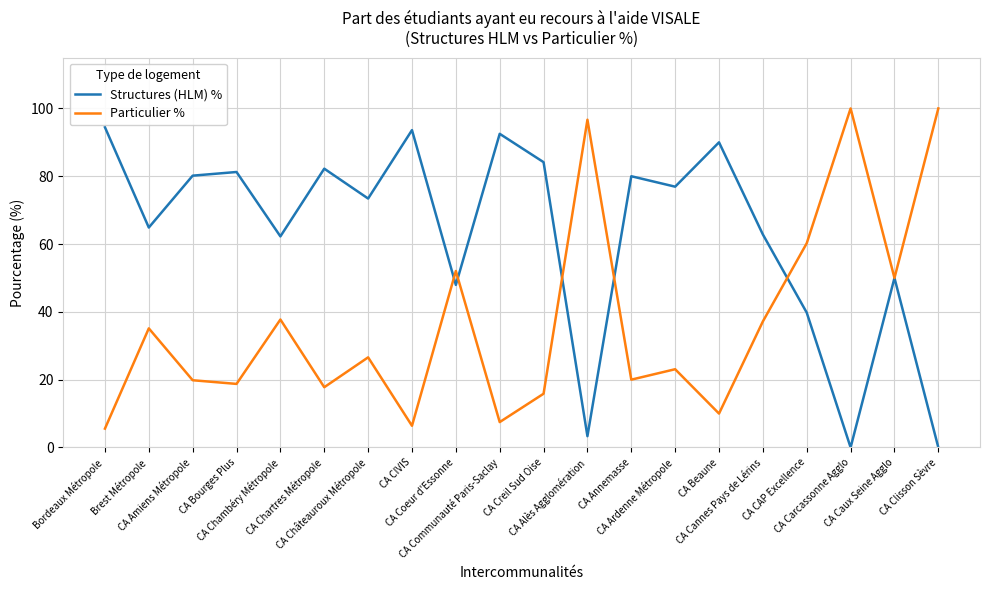

What is the maximum value for Structures (HLM) %?

94.4